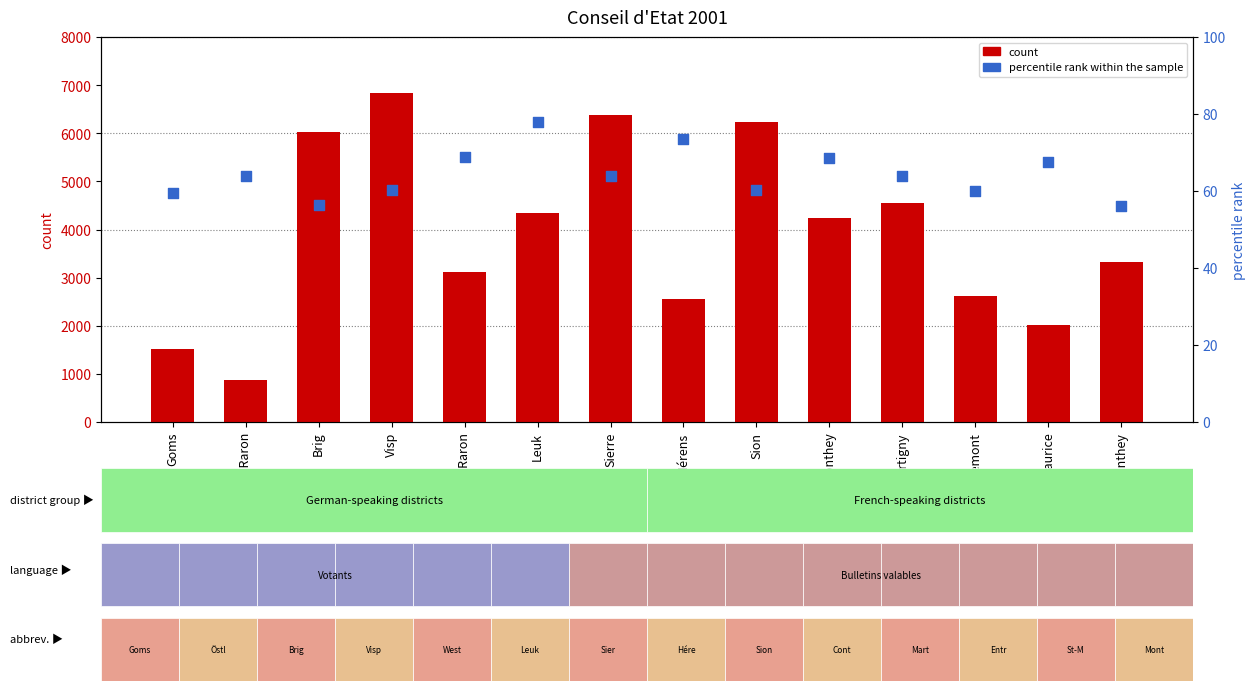

Which series contains the highest Y value?

count